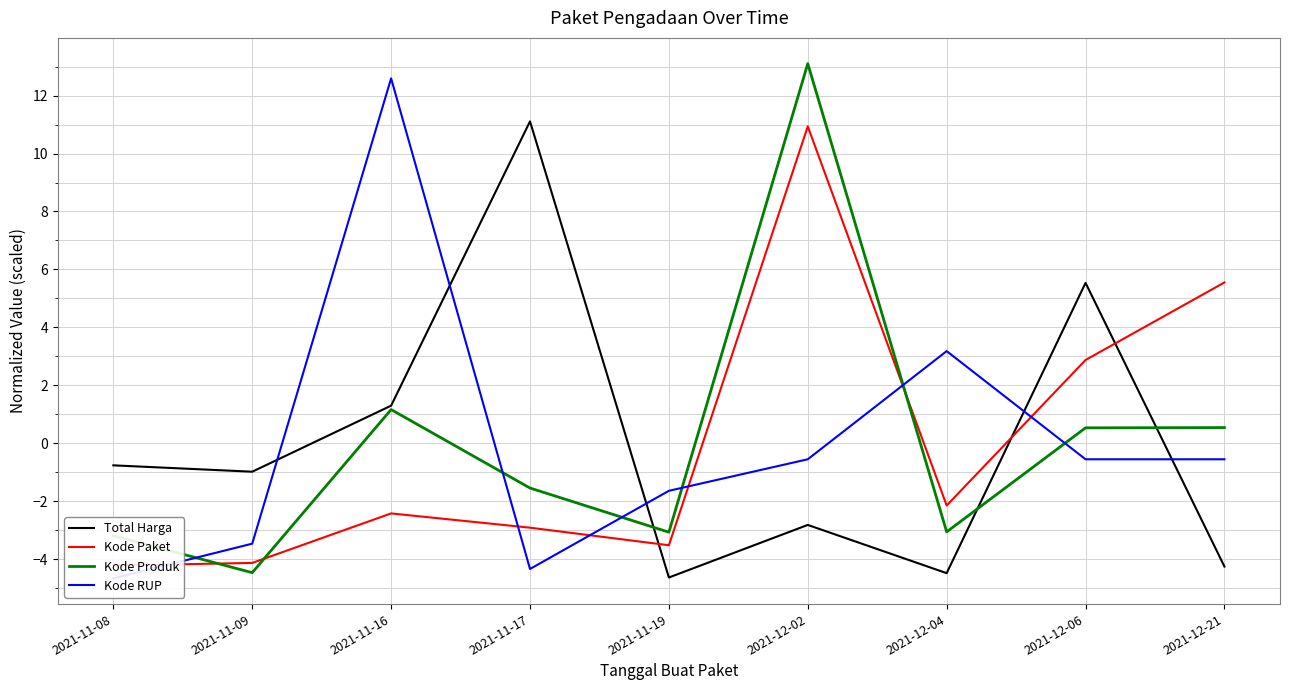

How many values in the Kode Produk series are below -1?

5